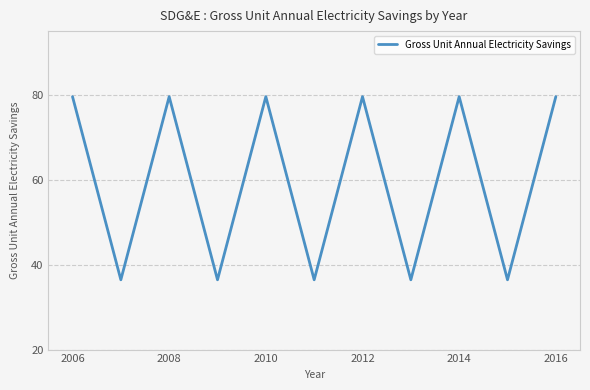

What is the difference between the maximum and minimum values?

43.1